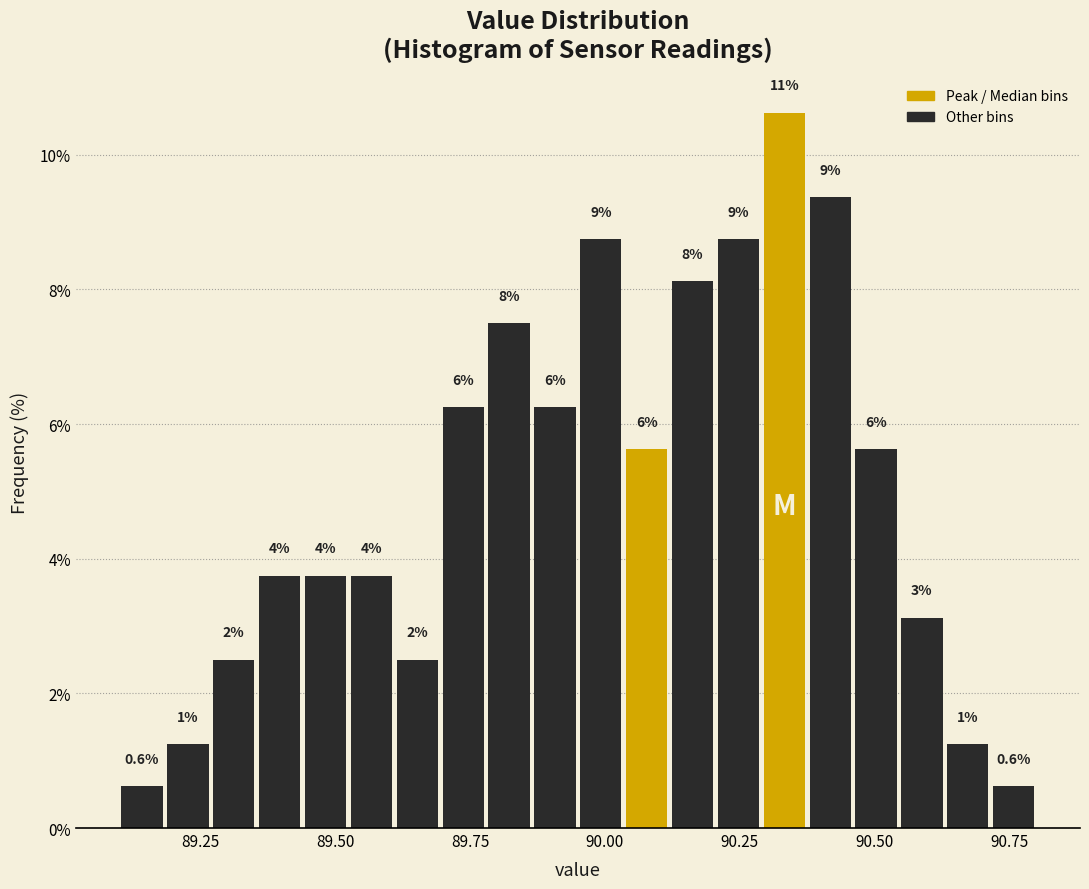

Read against the x-axis, roughly where is the centre of the tallest bar?

90.35